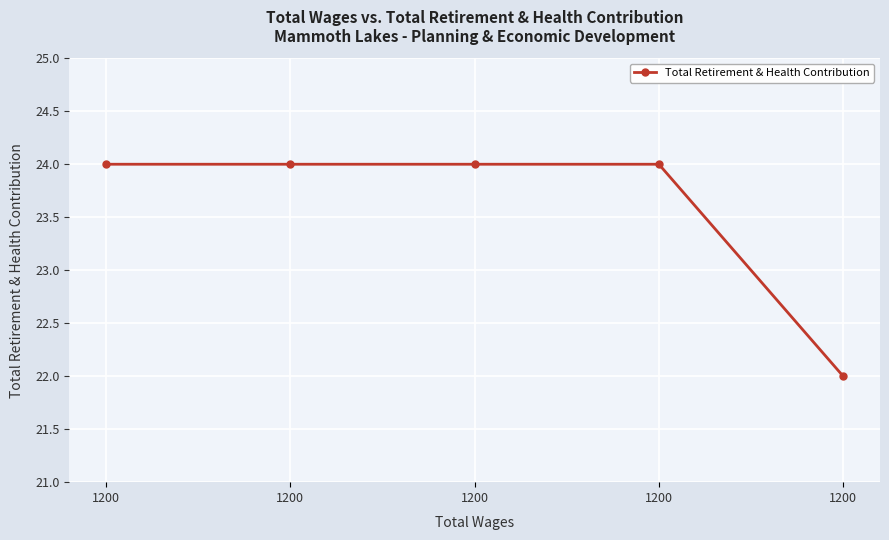

List the labels in order of value, largest first.

1200, 1200, 1200, 1200, 1200